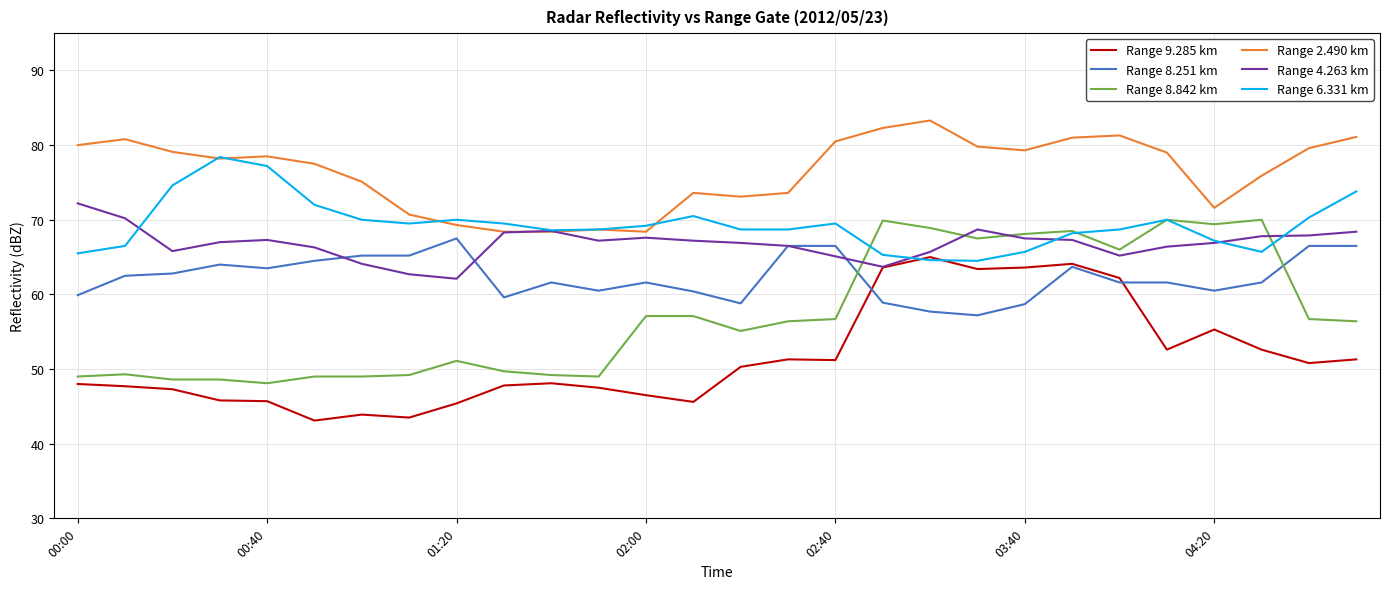

Which series has the largest total across all categories?

Range 2.490 km